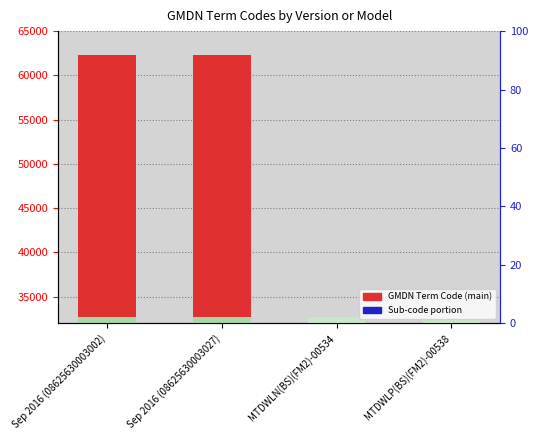

What is the greatest value displayed?

62305